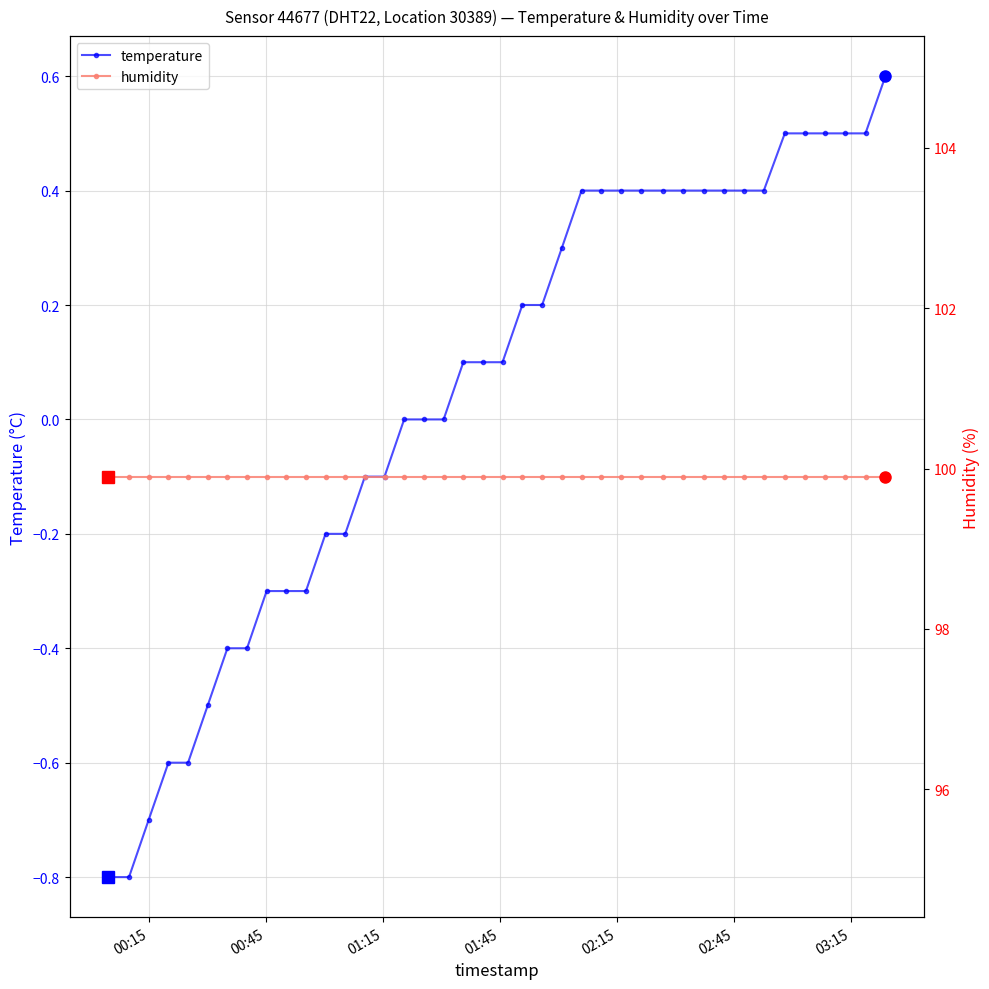

List the series in order of their peak value, highest first.

humidity, temperature